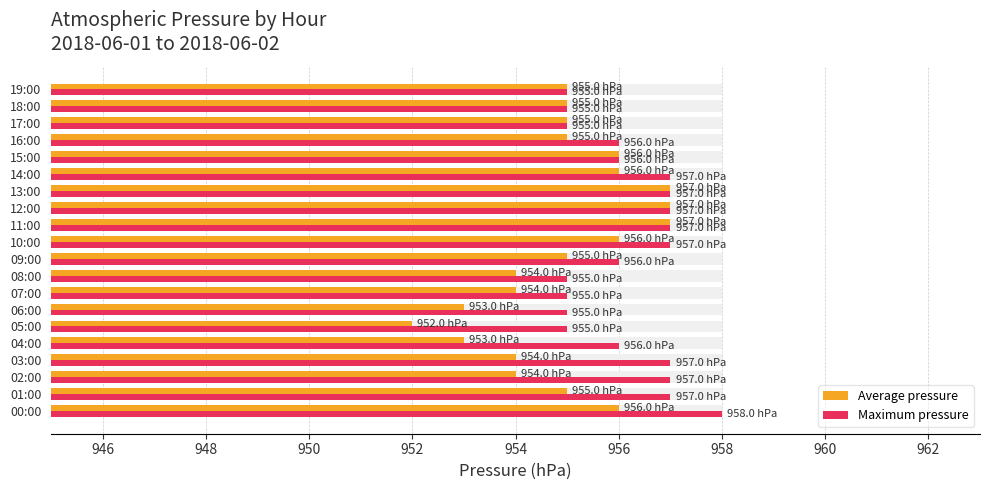

How many data points in Maximum pressure are less than 956?

7